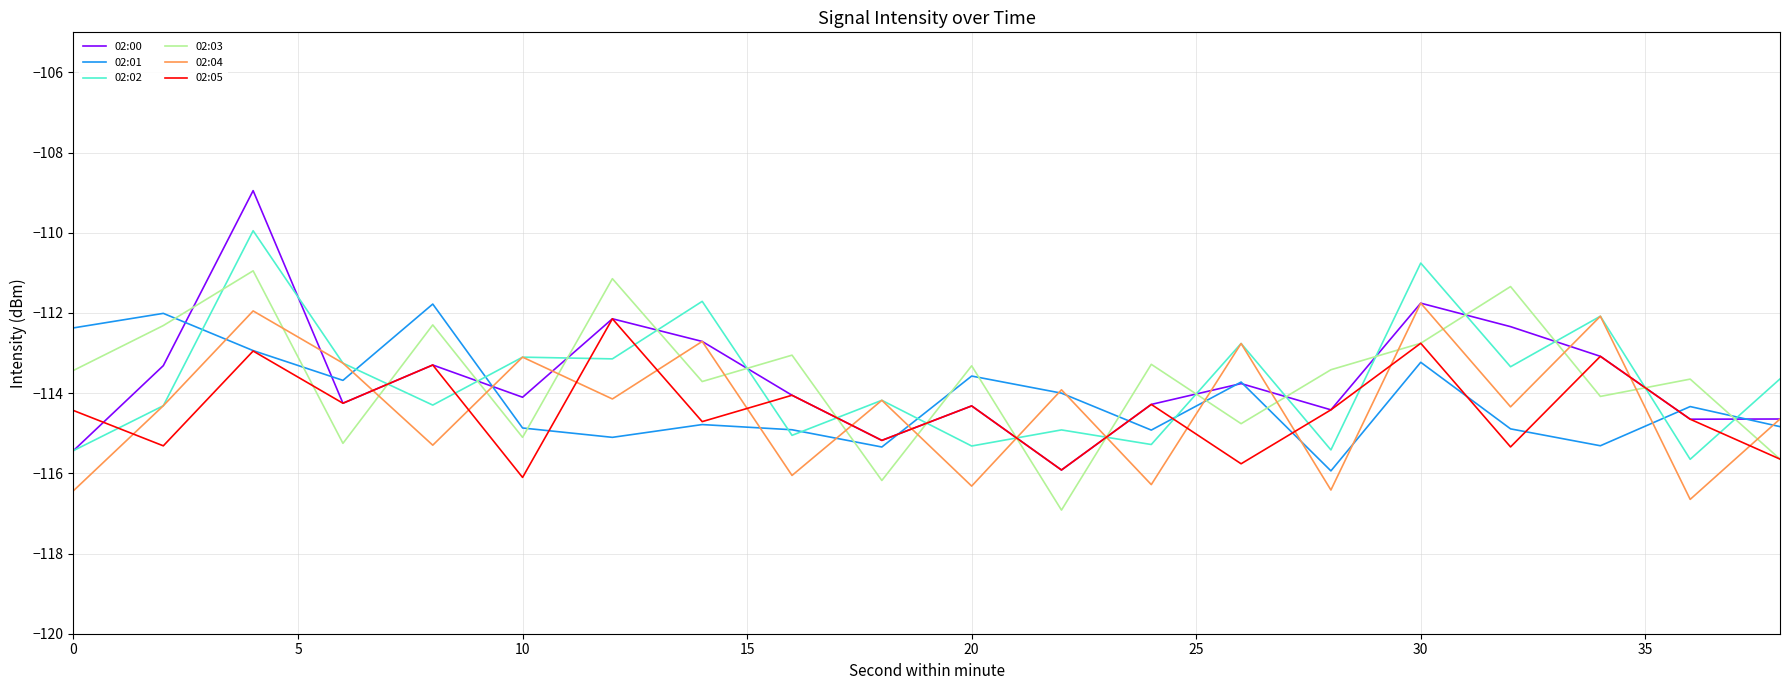

After their last crossing, which series has the higher values: 02:02 or 02:05?

02:02